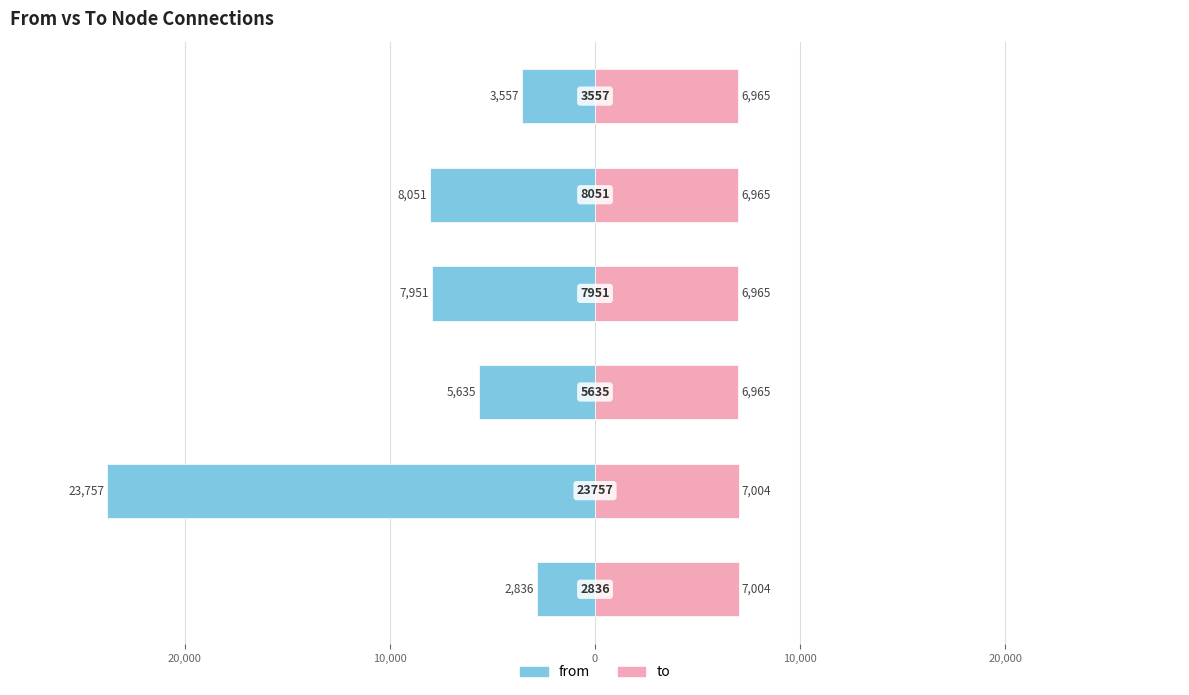

Count the to values in the range 6965 to 7004.

6